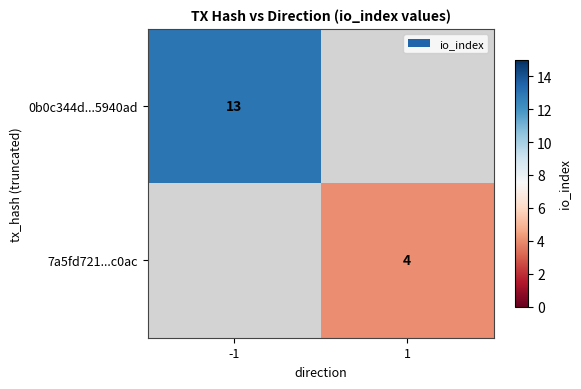

Is it true that 7a5fd721...c0ac equals 6.1 at 1?

False